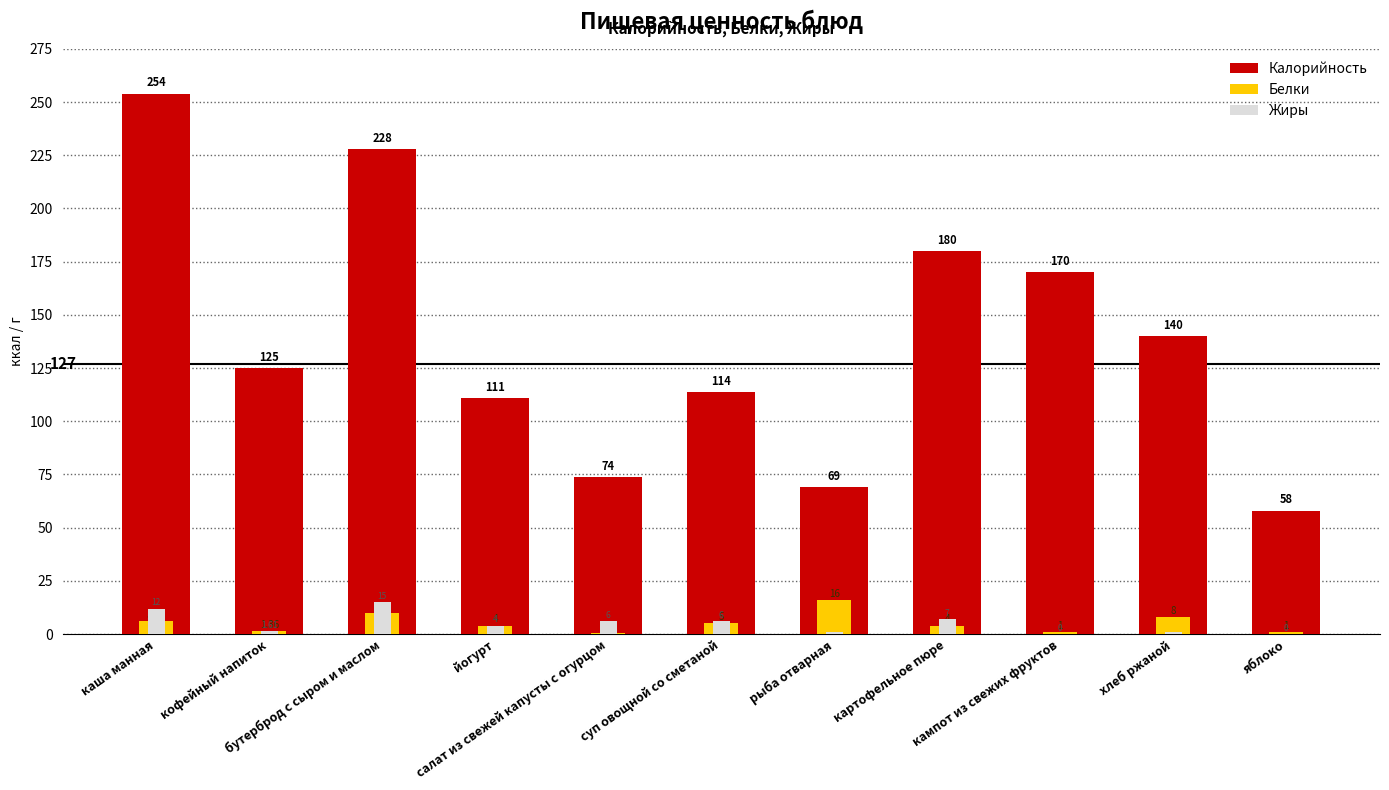

What are all the series names shown in the legend?

Калорийность, Белки, Жиры